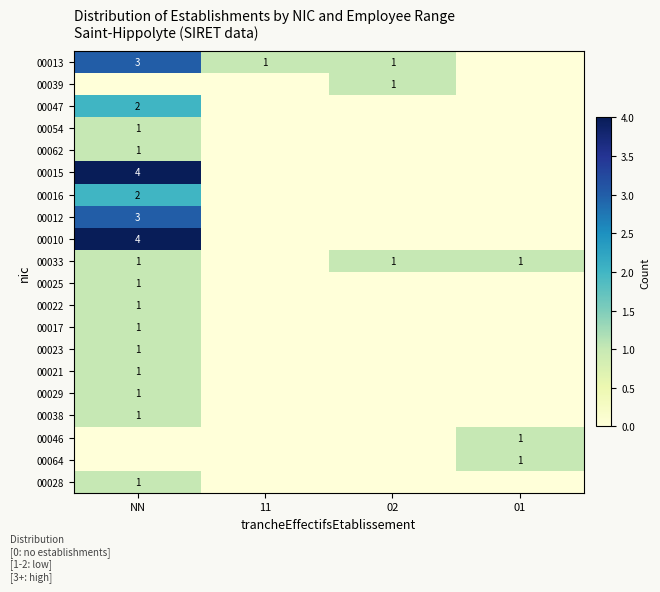

The 00012 series shows 2 at NN. True or false?

False